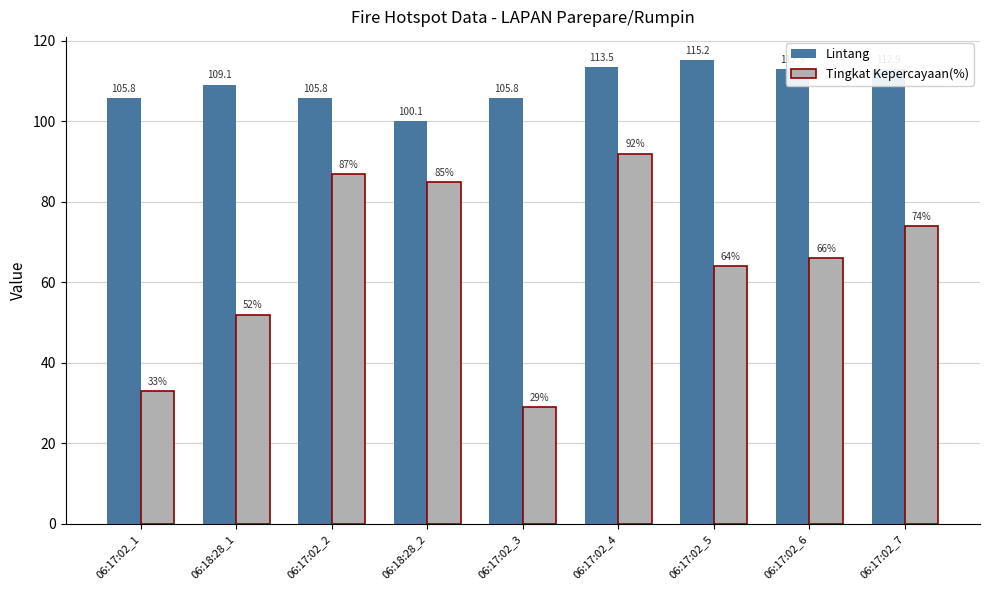

Rank the series at 06:17:02_1 from highest to lowest value.

Lintang, Tingkat Kepercayaan(%)